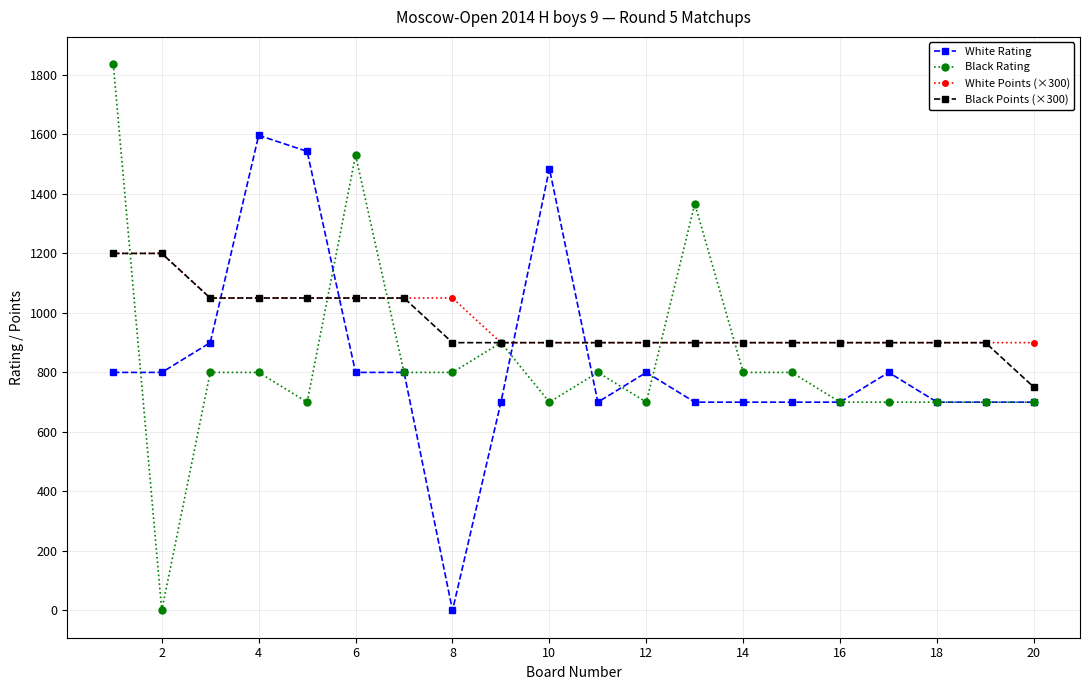

What are all the series names shown in the legend?

White Rating, Black Rating, White Points (×300), Black Points (×300)